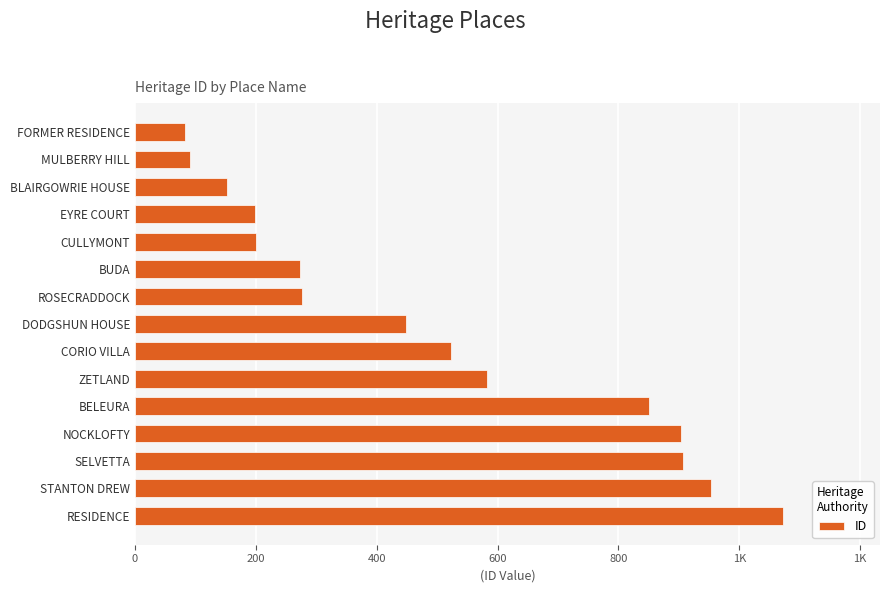

Does the chart contain any negative values?

No